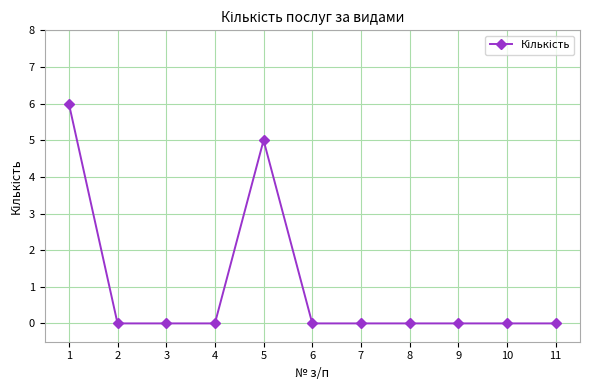

True or false: the data has more than 0 interior local peaks.

True